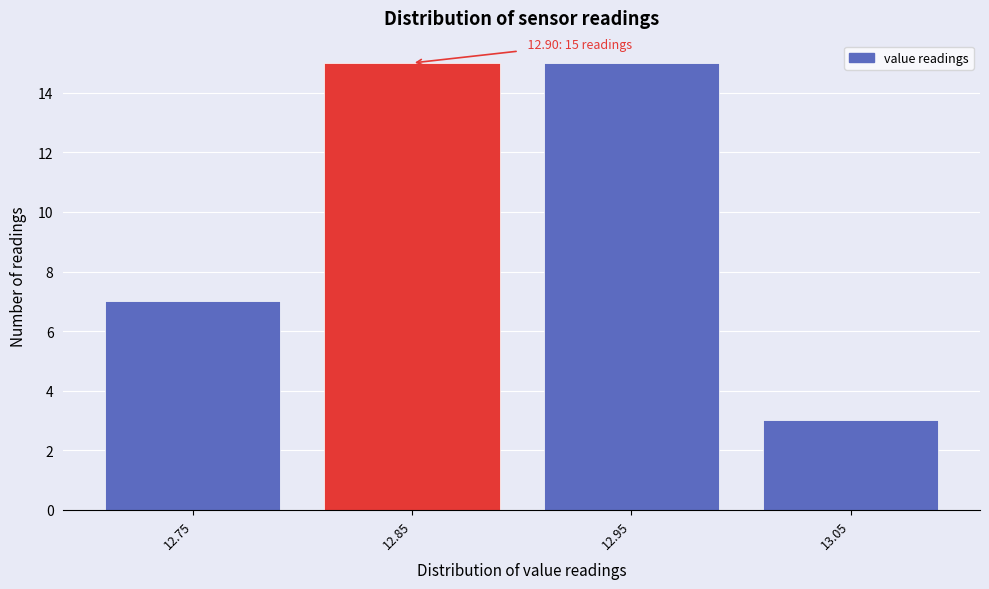

Reading left to right, what are all the values shown in this chart?

12.75=7	12.85=15	12.95=15	13.05=3